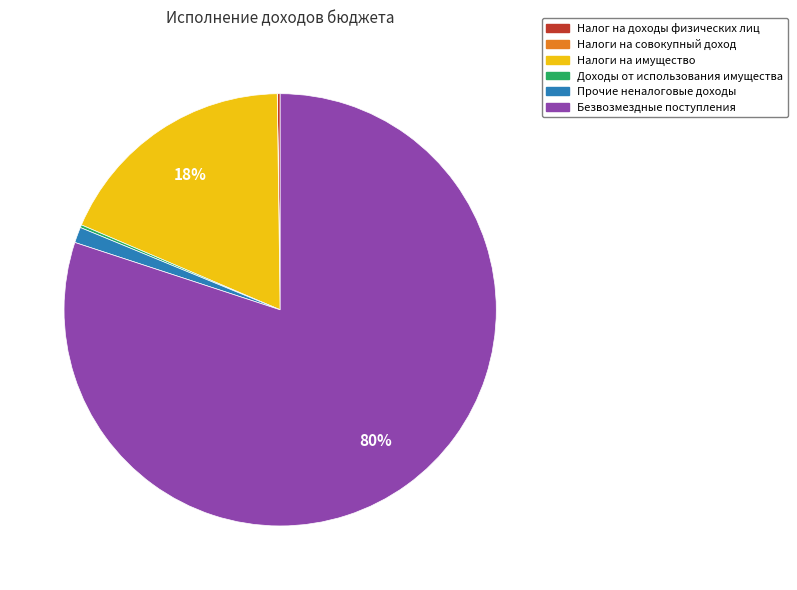

Is the sum of Прочие неналоговые доходы and Налоги на имущество greater than half?

No